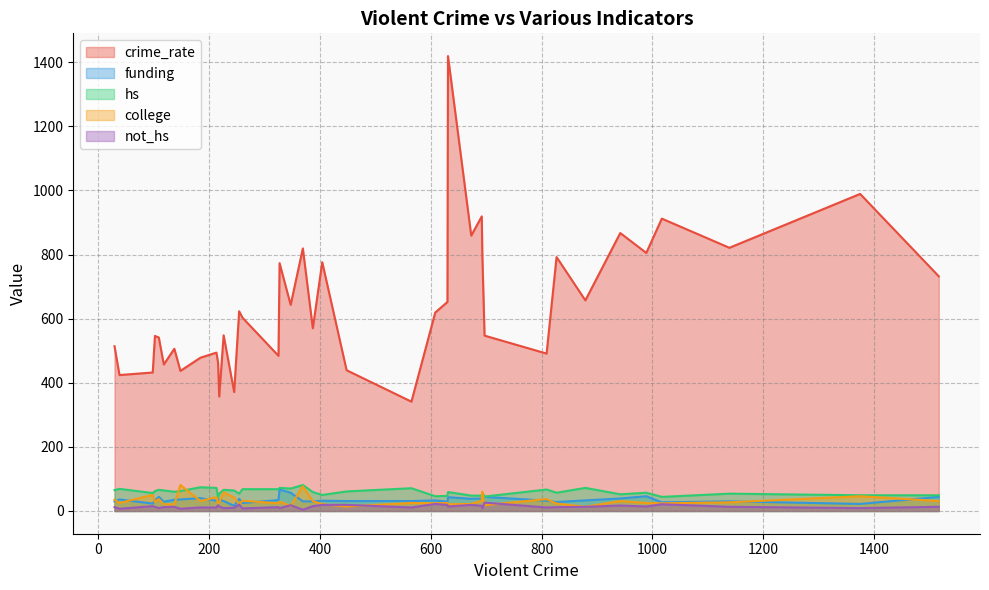

What is the maximum value shown in the chart?

1419